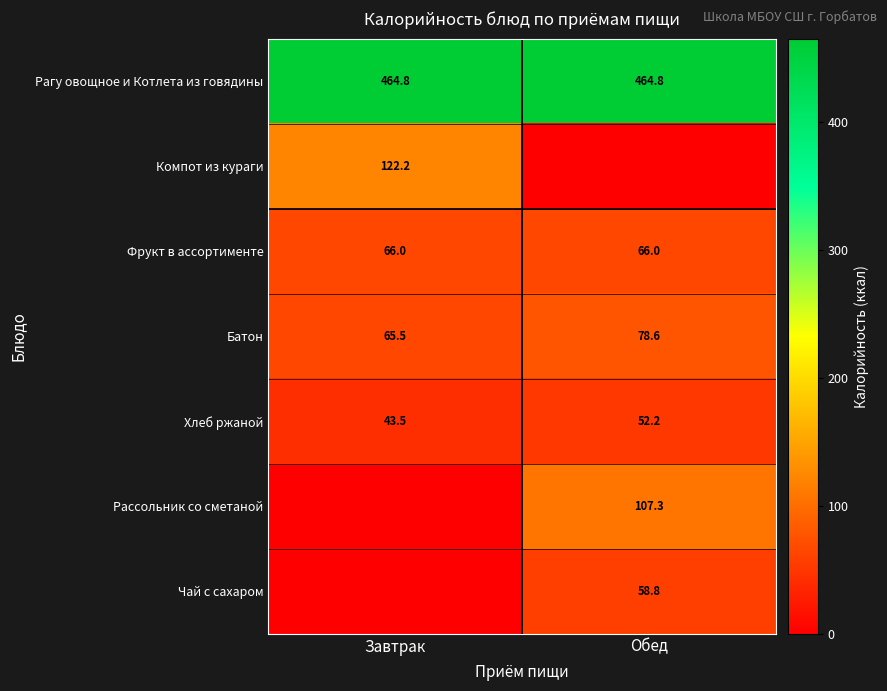

The Хлеб ржаной series shows 16.0 at Обед. True or false?

False